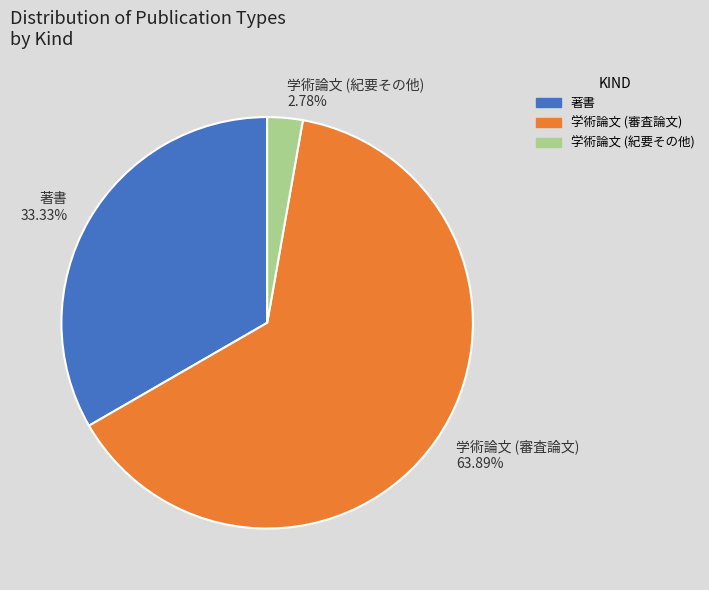

To the nearest percent, what is the difference between the largest and smallest slice percentages?

61%